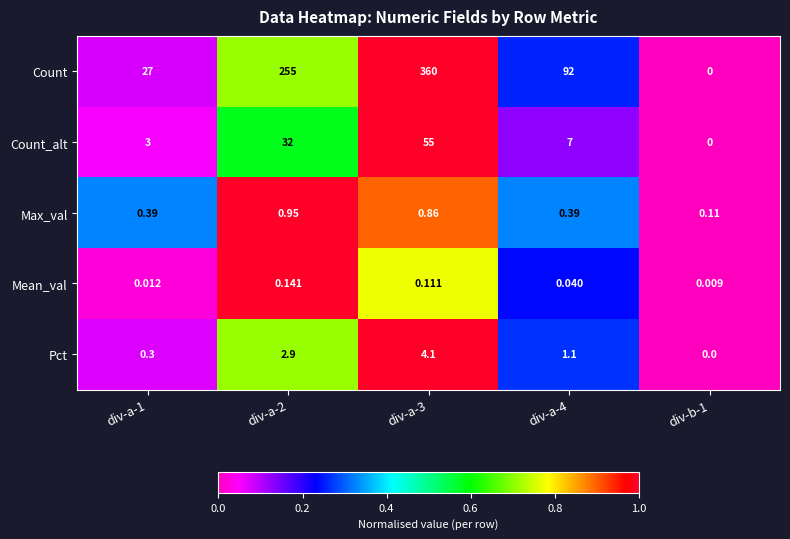

Is the value of Count at div-b-1 greater than the value of Mean_val at div-a-4?

No